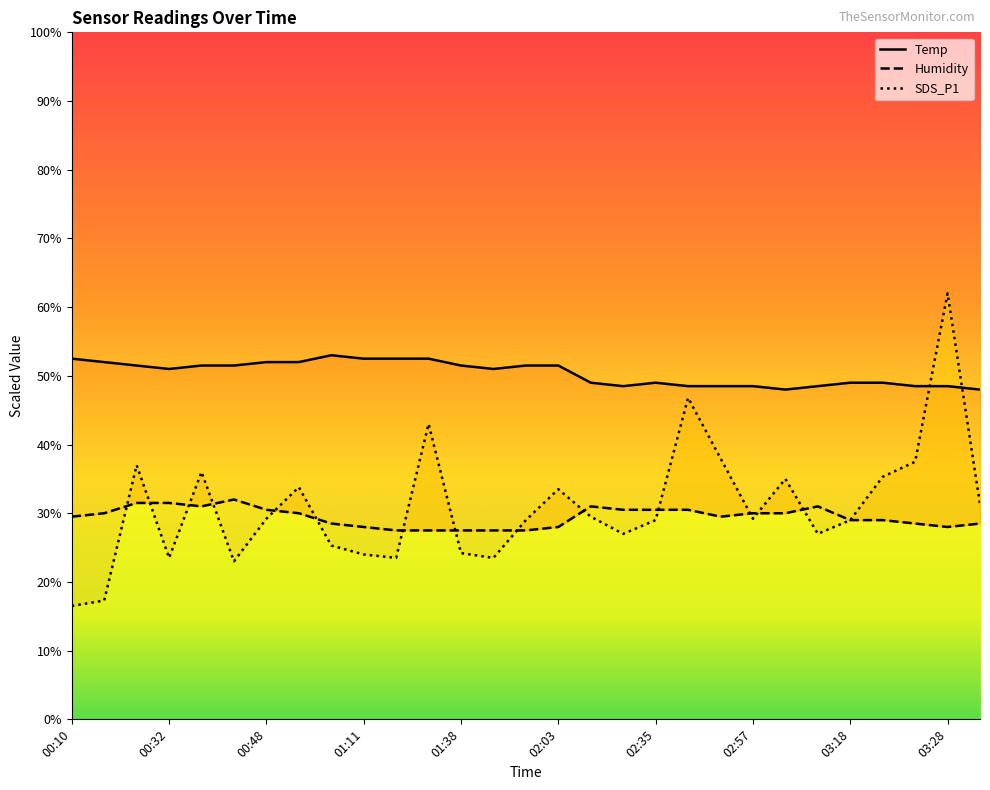

Which series ends up on top after the final intersection of SDS_P1 and Humidity?

SDS_P1